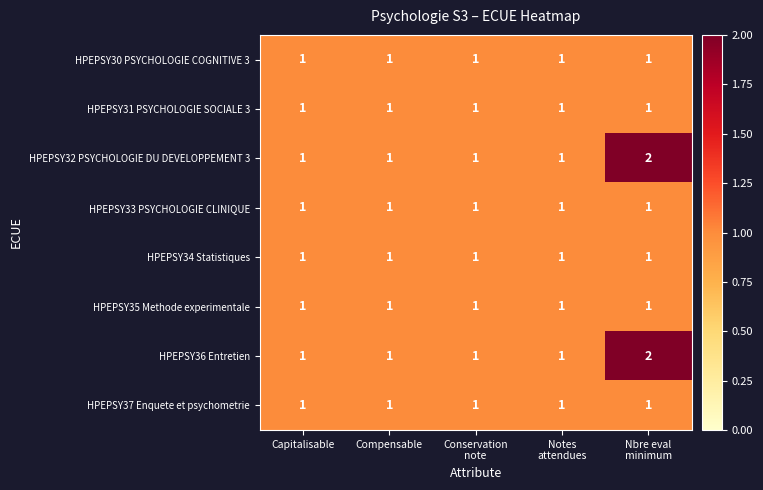

What is the sum of all HPEPSY35 Methode experimentale values?

5